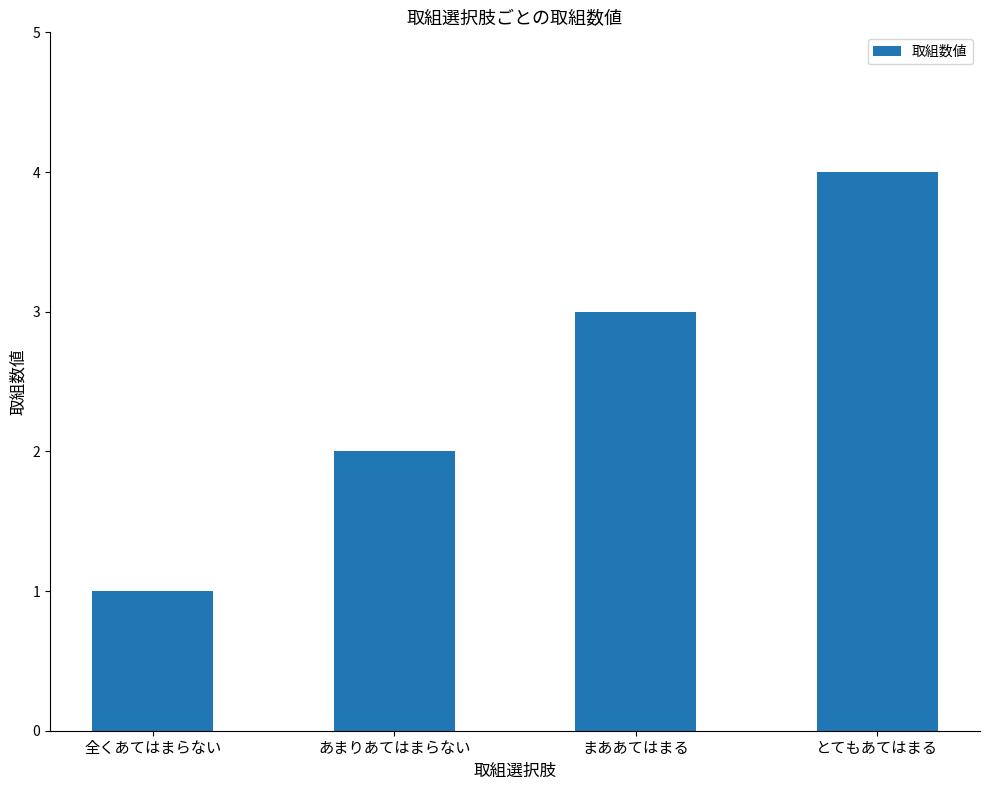

The chart shows a value of 3 at まああてはまる. True or false?

True